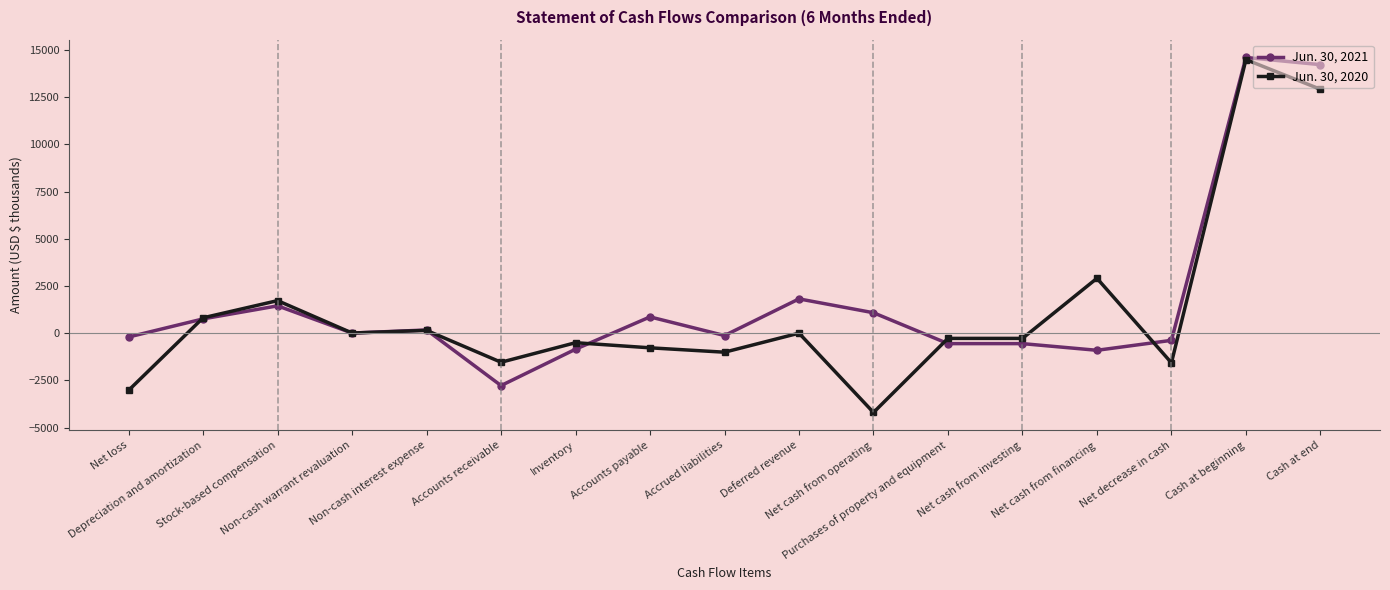

Which series has the widest spread of values?

Jun. 30, 2020